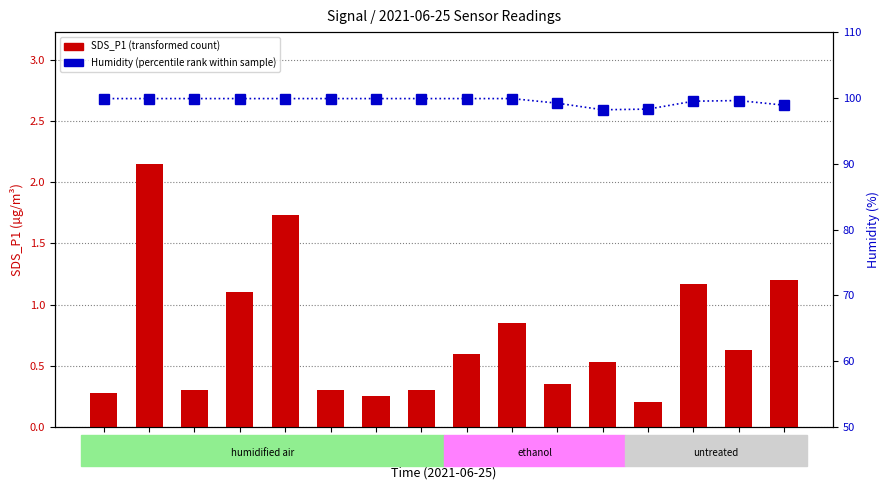

How many values in the Humidity (percentile rank) series are below 99?

3